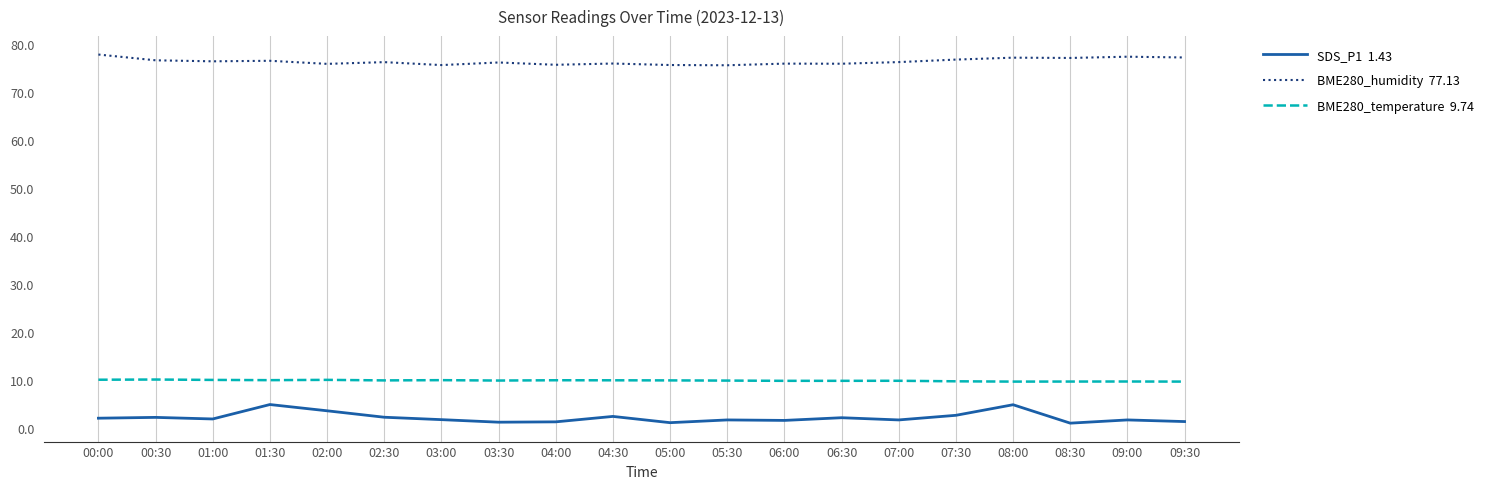

What position from the right is 07:00?

6